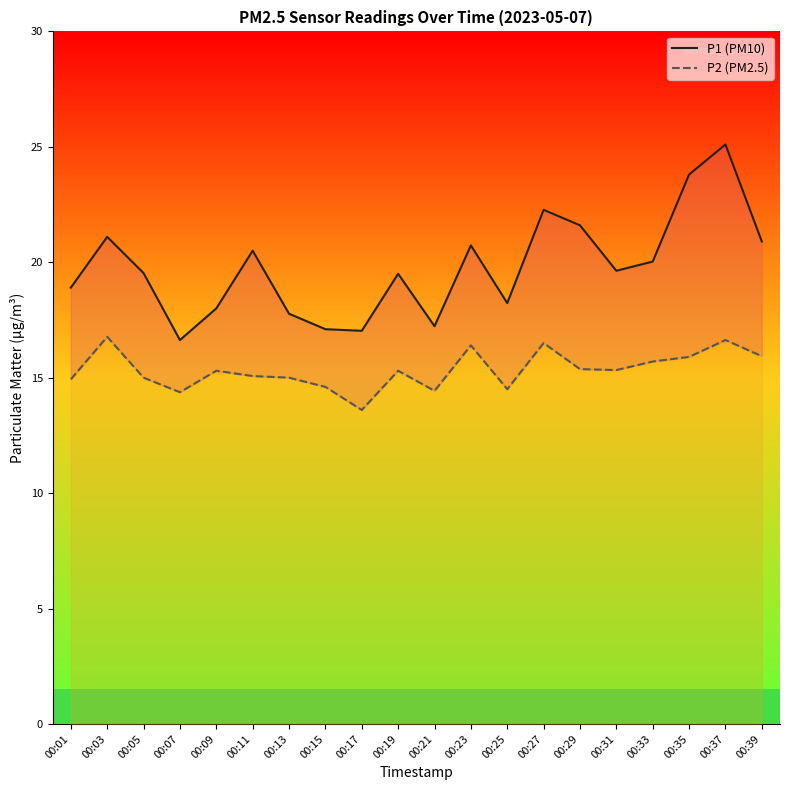

Between 00:39 and 00:25, which is larger?

00:39